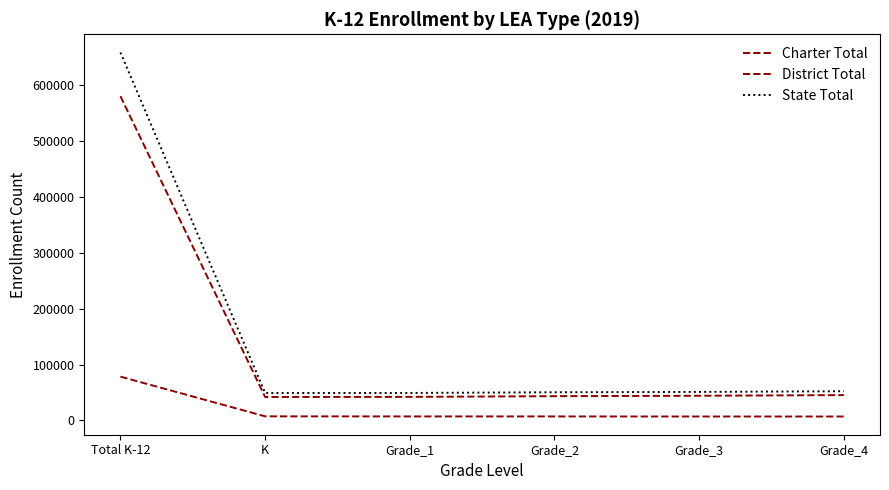

Between Total K-12 and Grade_1, which is larger?

Total K-12